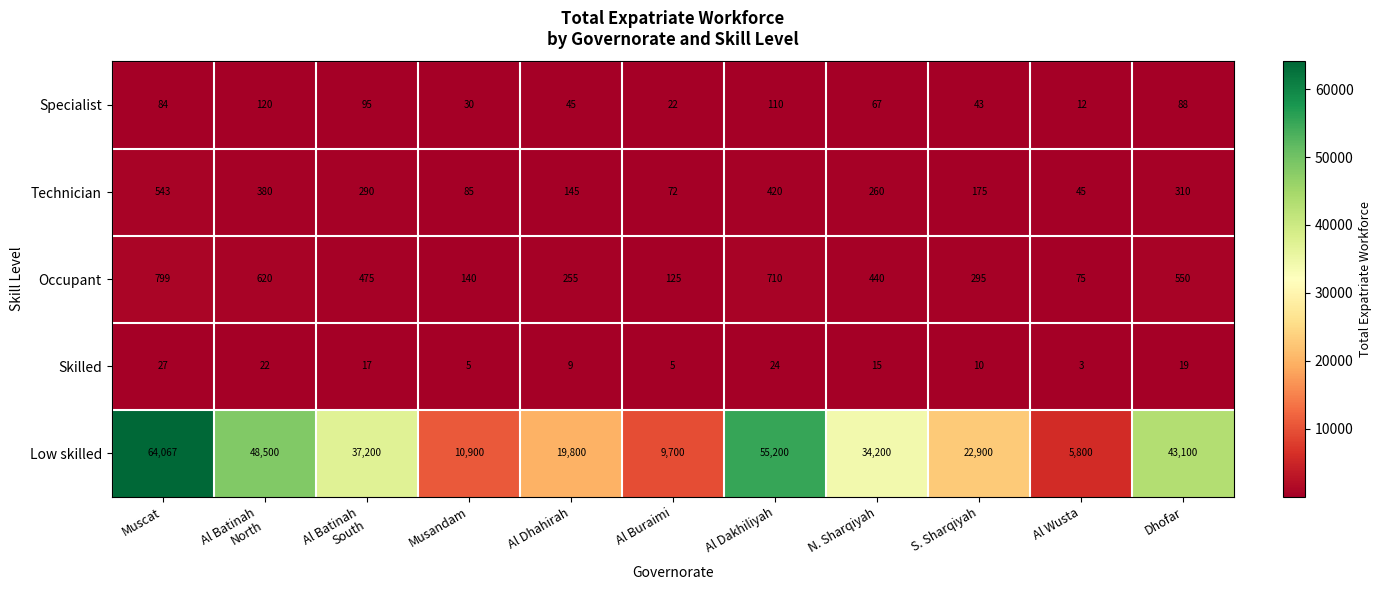

What is the total value across all series at Dhofar?

44067